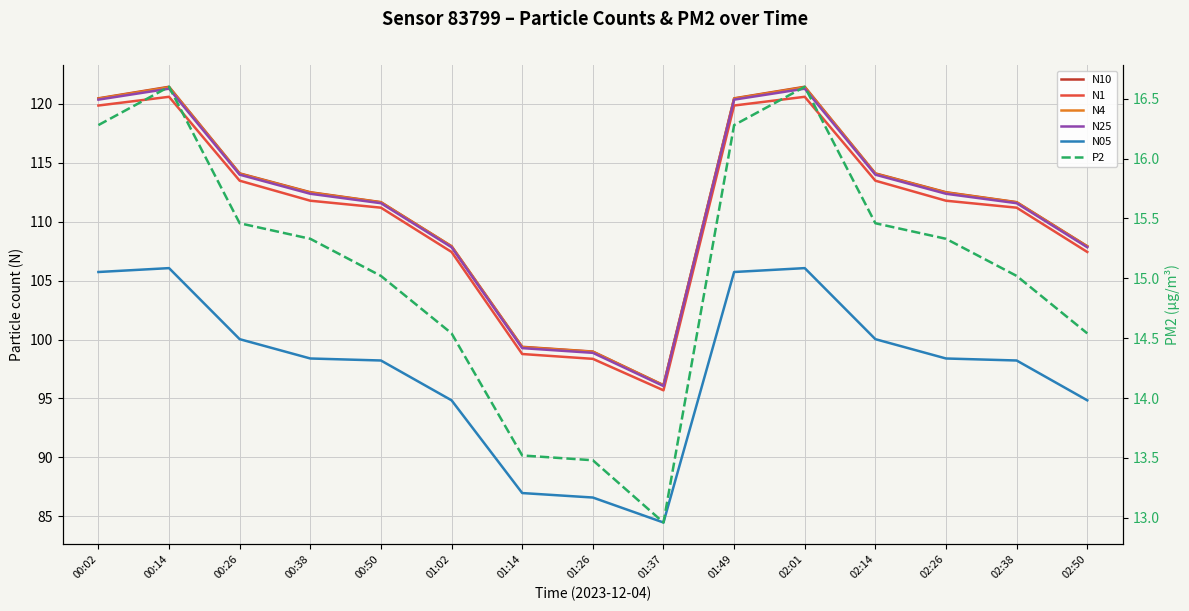

True or false: N4 and P2 cross at least once.

False